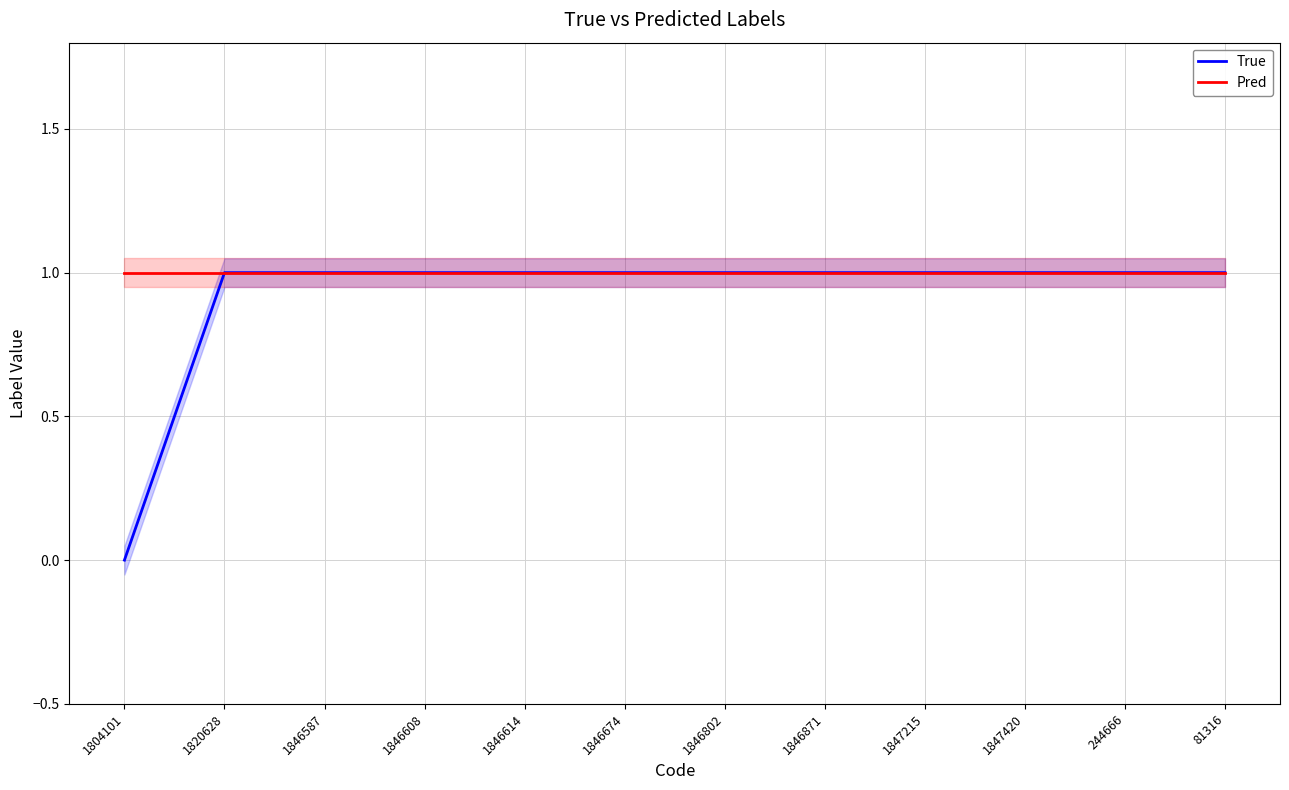

What is the value of the True point at the 7th from the left?

1